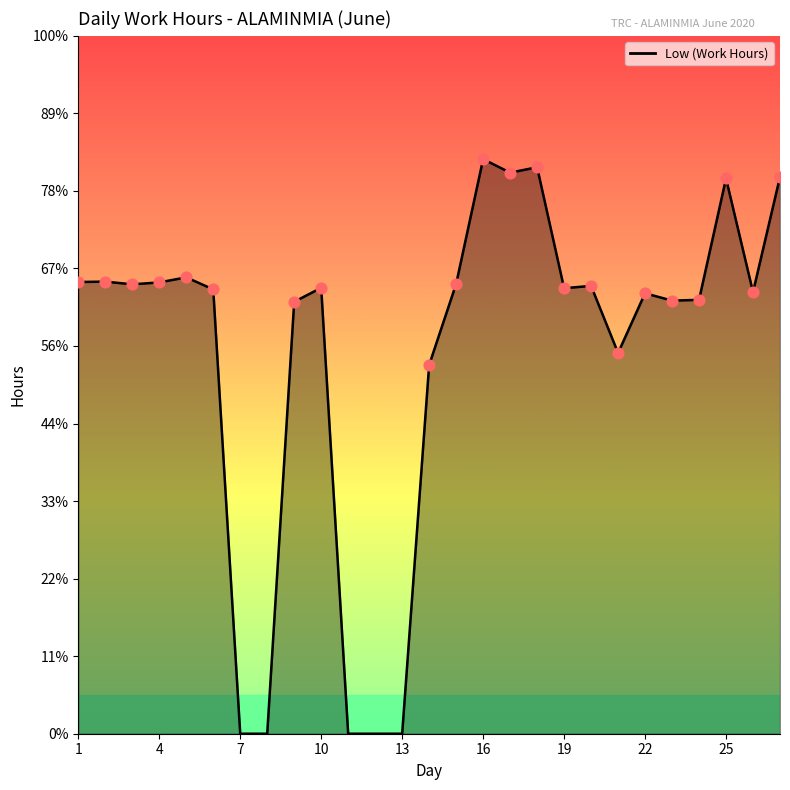

Does the chart have visible grid lines?

No